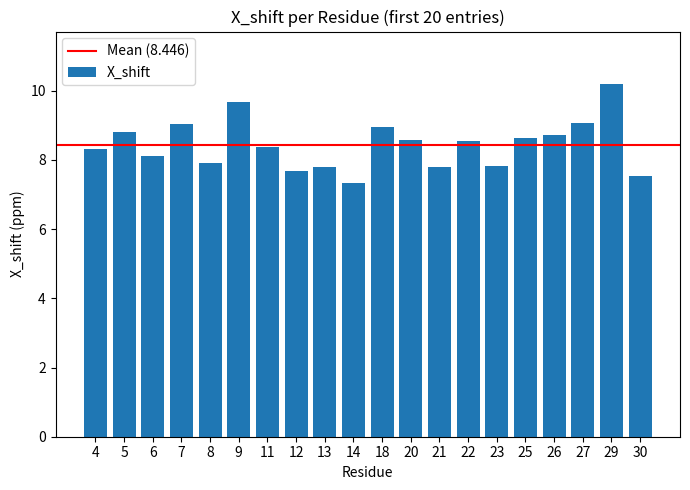

What is the value of the 10th bar from the left?

7.3